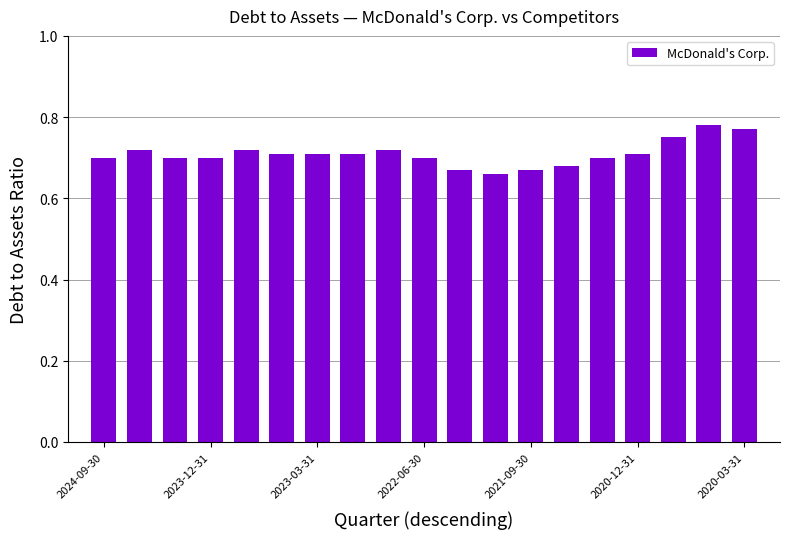

Are the bars horizontal?

No